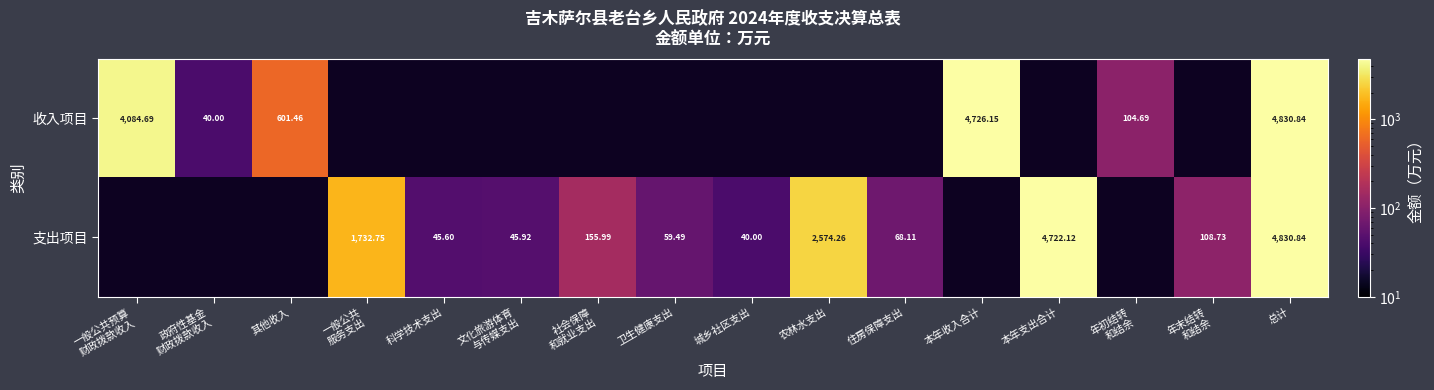

Between 社会保障
和就业支出 and 农林水支出, which is larger?

农林水支出